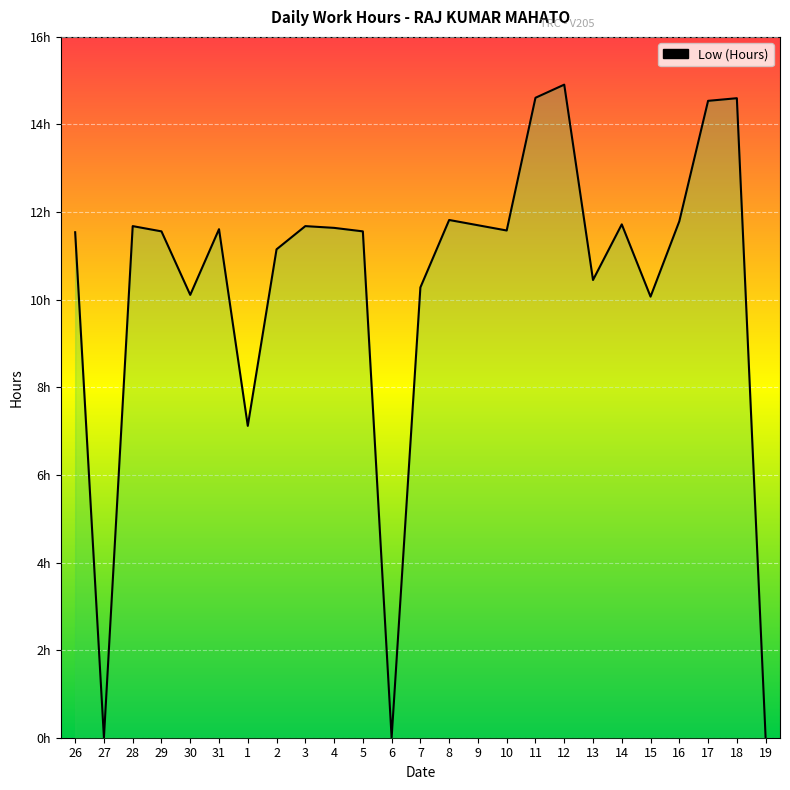

Rank the categories by value from highest to lowest.

12, 11, 18, 17, 8, 16, 14, 9, 28, 3, 4, 31, 10, 29, 5, 26, 2, 13, 7, 30, 15, 1, 27, 6, 19